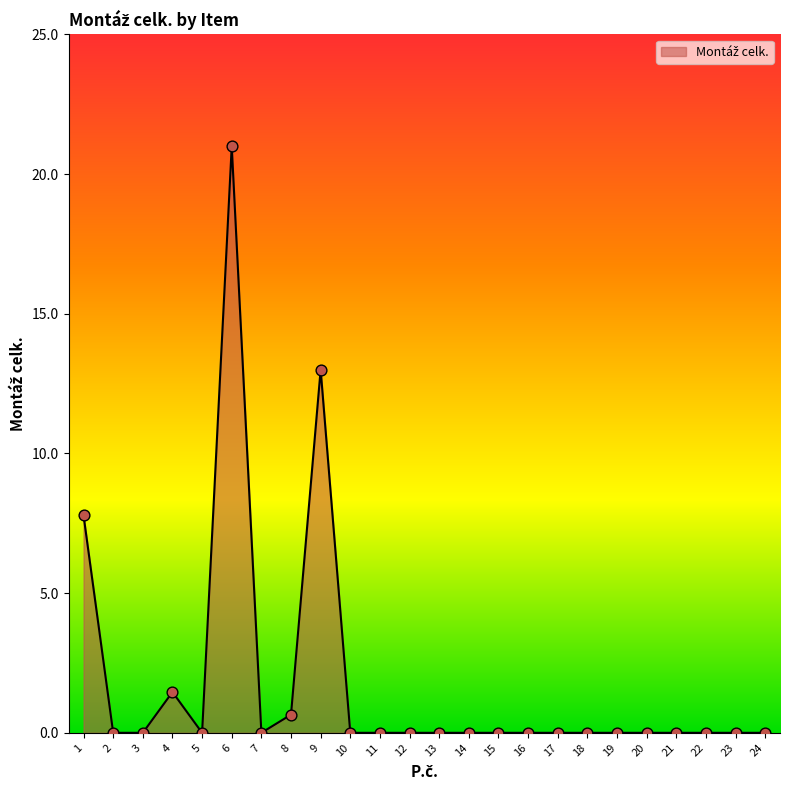

What is the change in value from 9 to 20?

-13.0